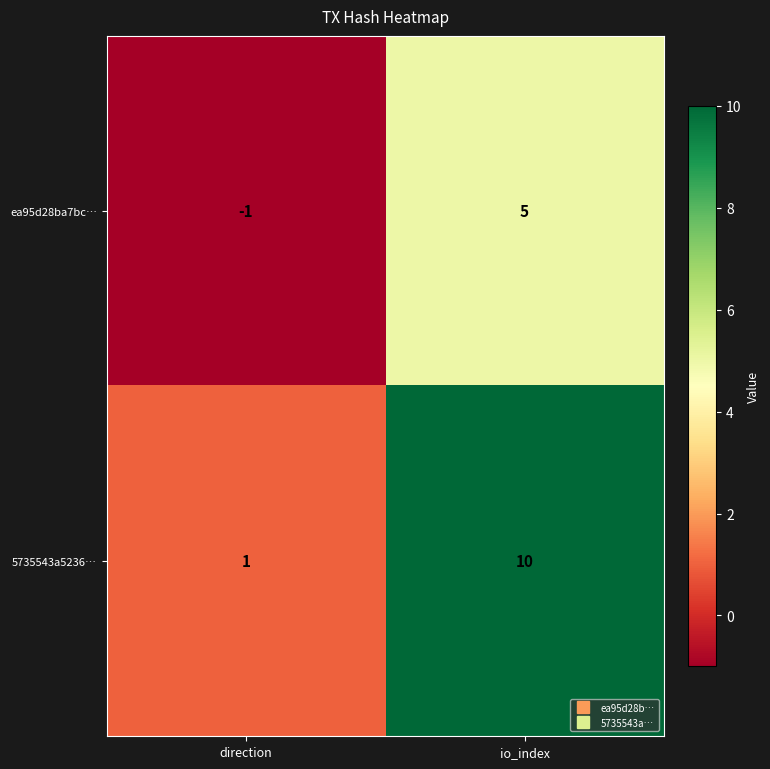

What is the difference between the highest and lowest values at direction?

2